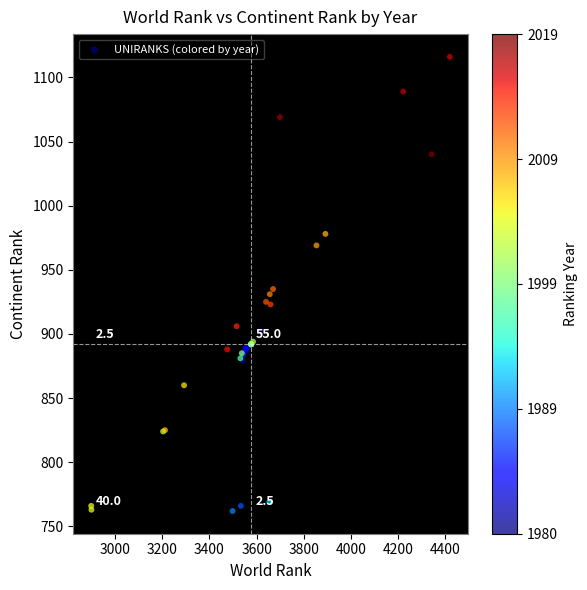

What Y value in the scatter plot is closest to 939?

935